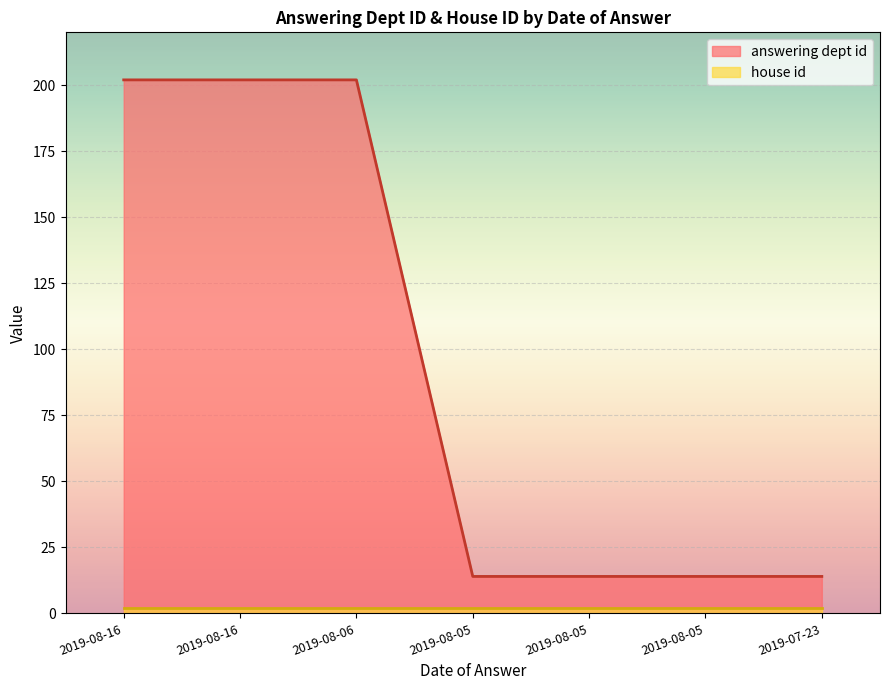

What is the greatest value displayed?

202